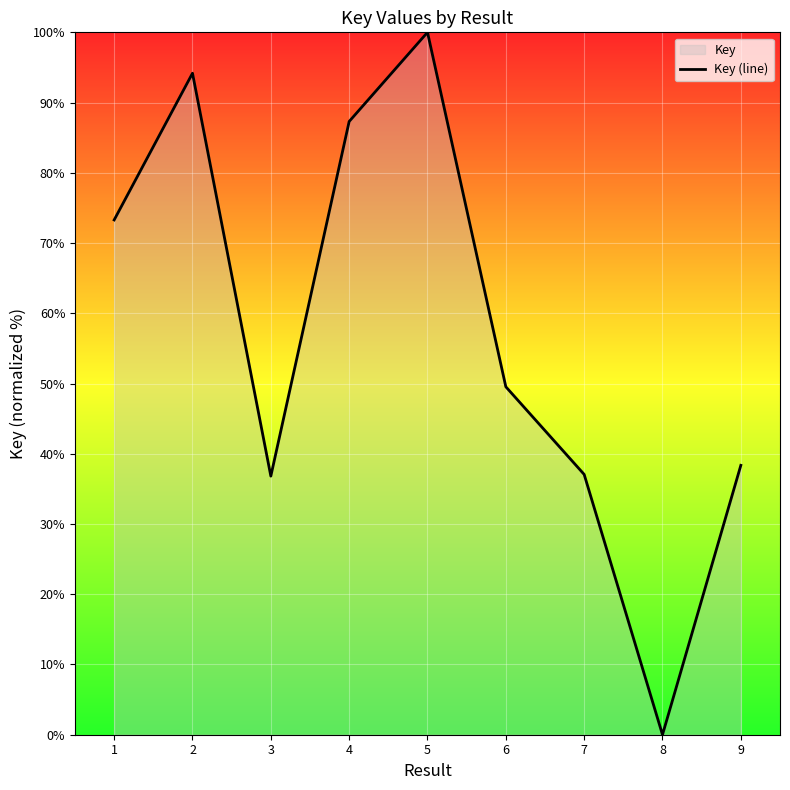

What is the sum of all values?

516.5